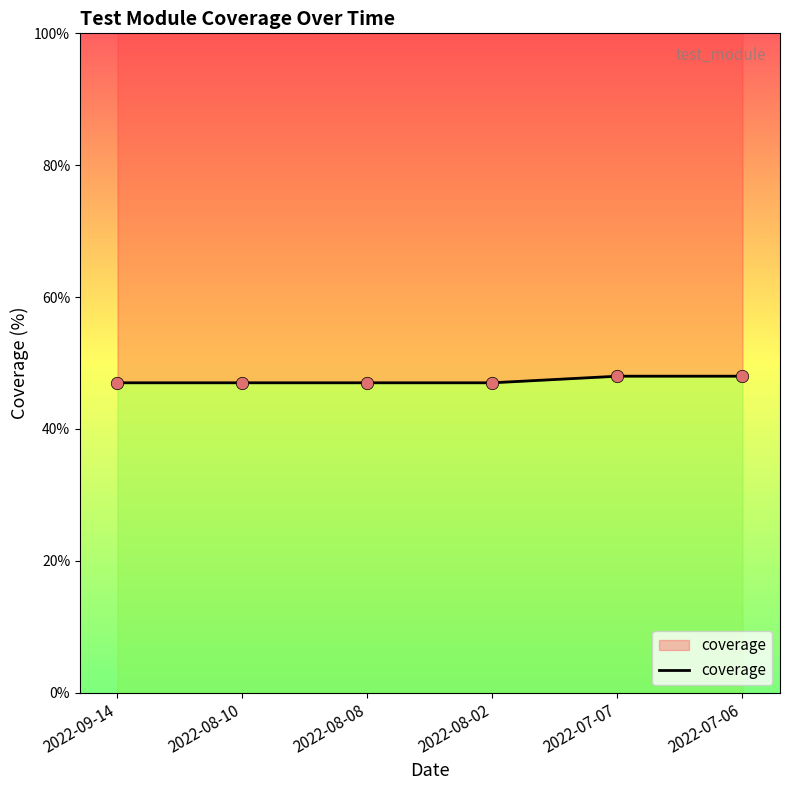

Which has a higher value, 2022-07-07 or 2022-08-10?

2022-07-07